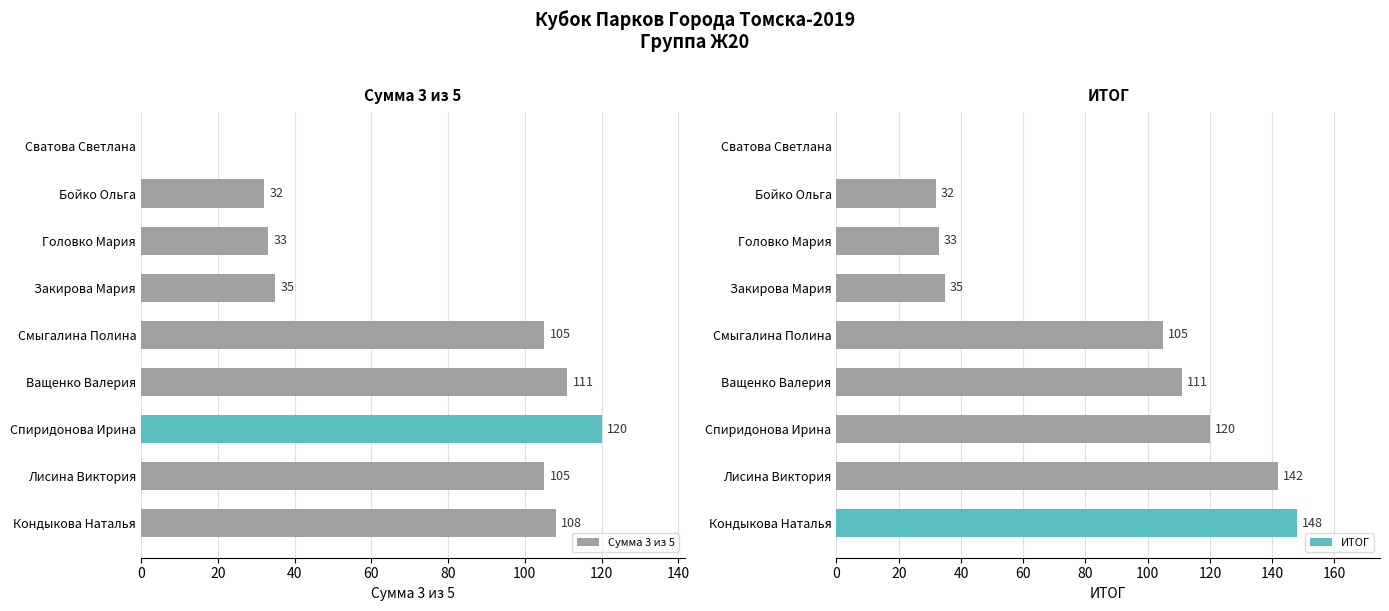

How many distinct data groups are displayed?

2